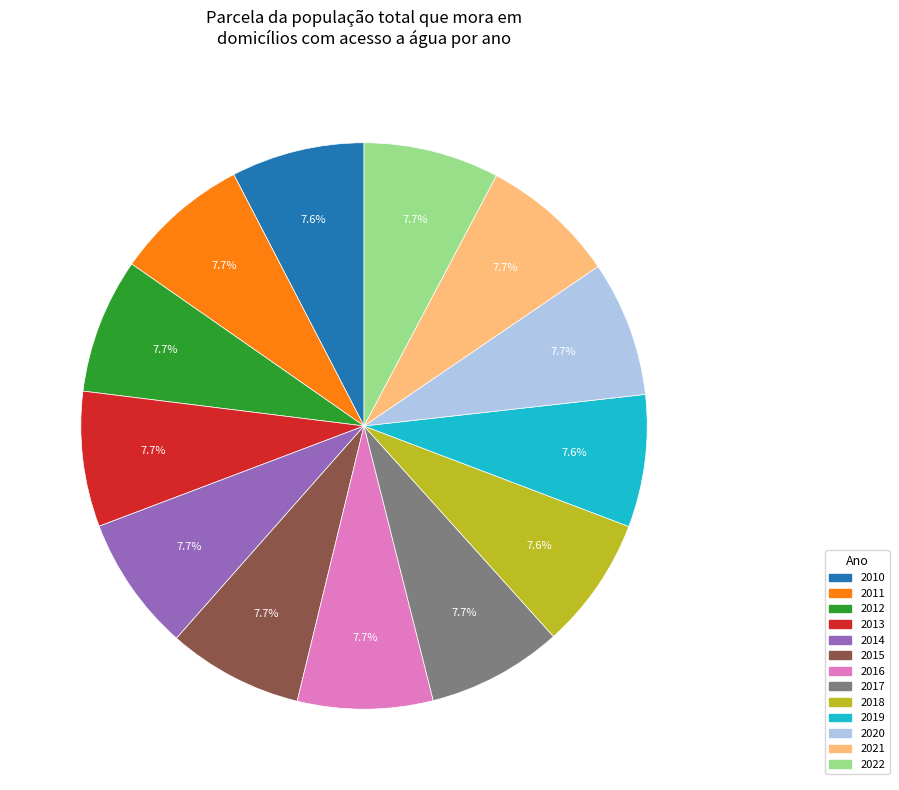

Combined, what portion of the pie is 2014 and 2012?

15.4%